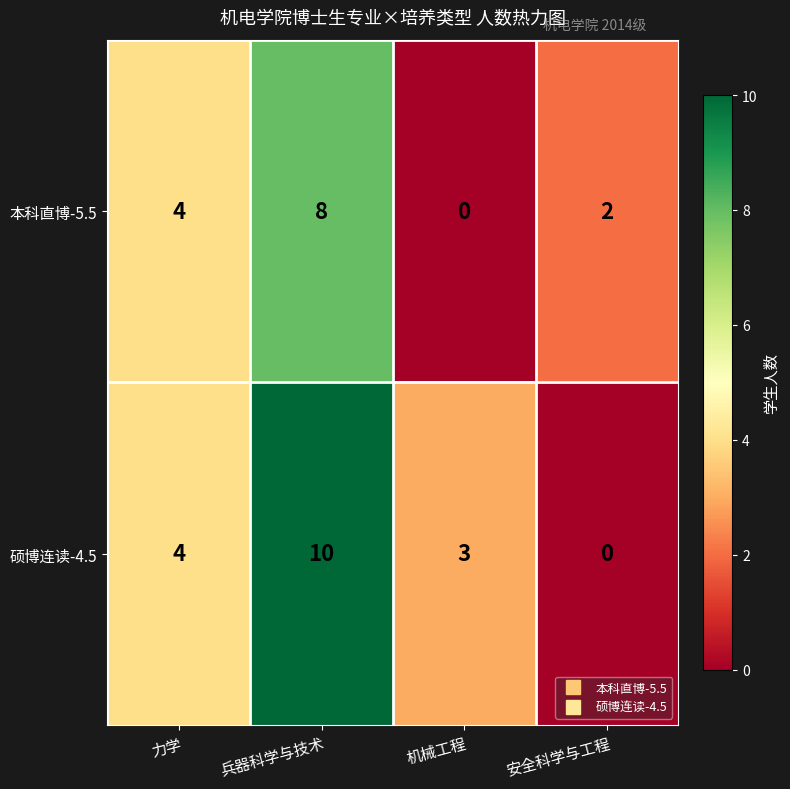

Which series has the largest total across all categories?

硕博连读-4.5